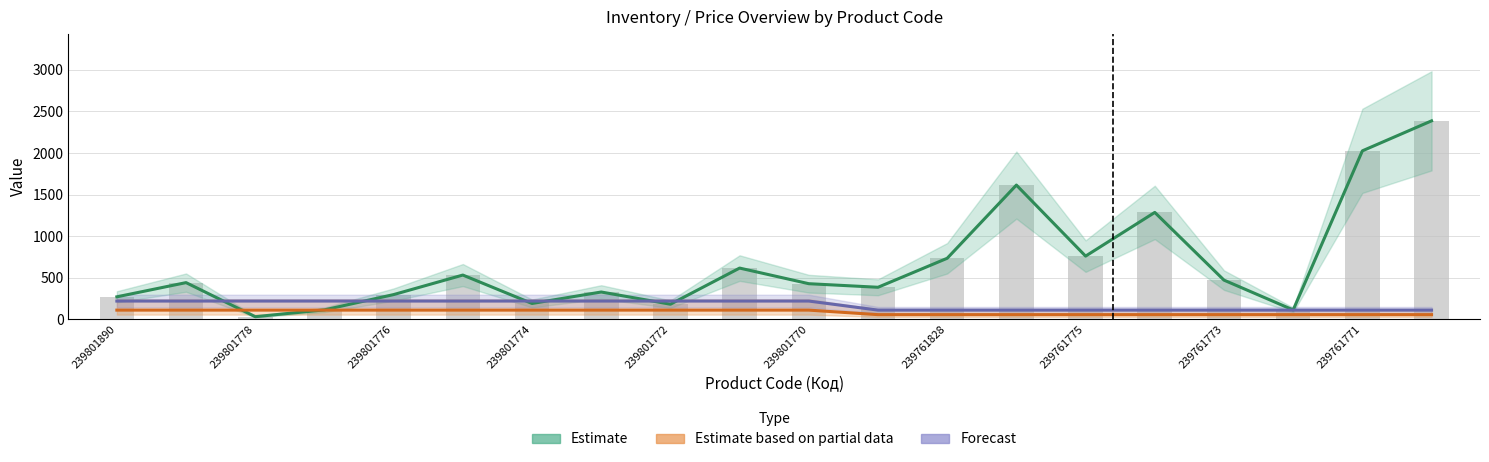

What is the difference between the maximum and second lowest values in the Estimate series?

2276.0